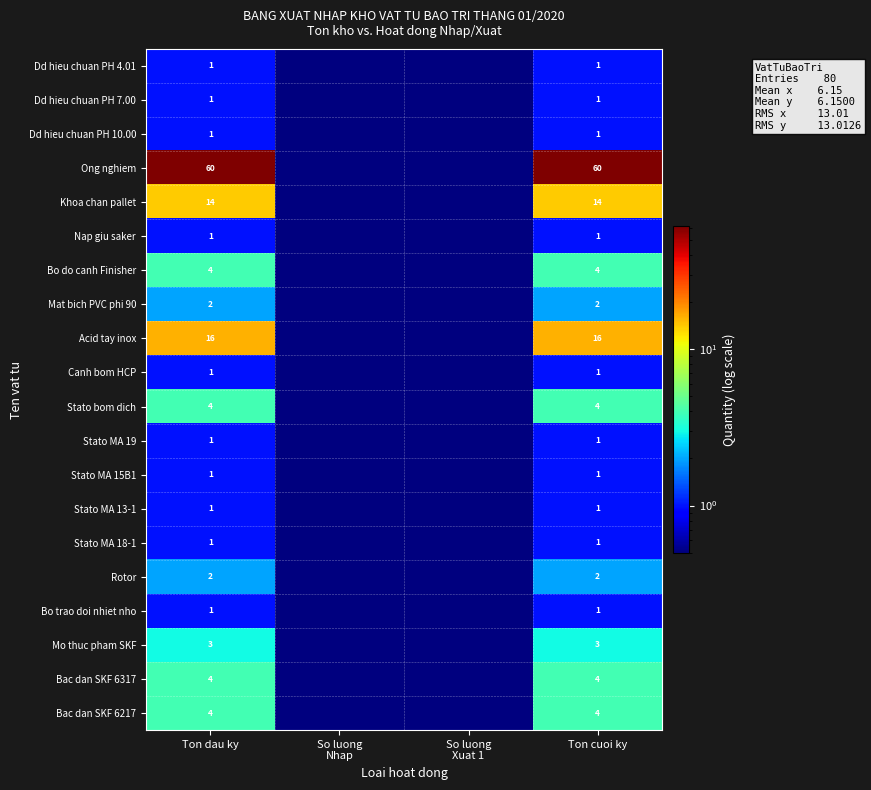

At which category does the chart reach its peak across all series?

Ton dau ky